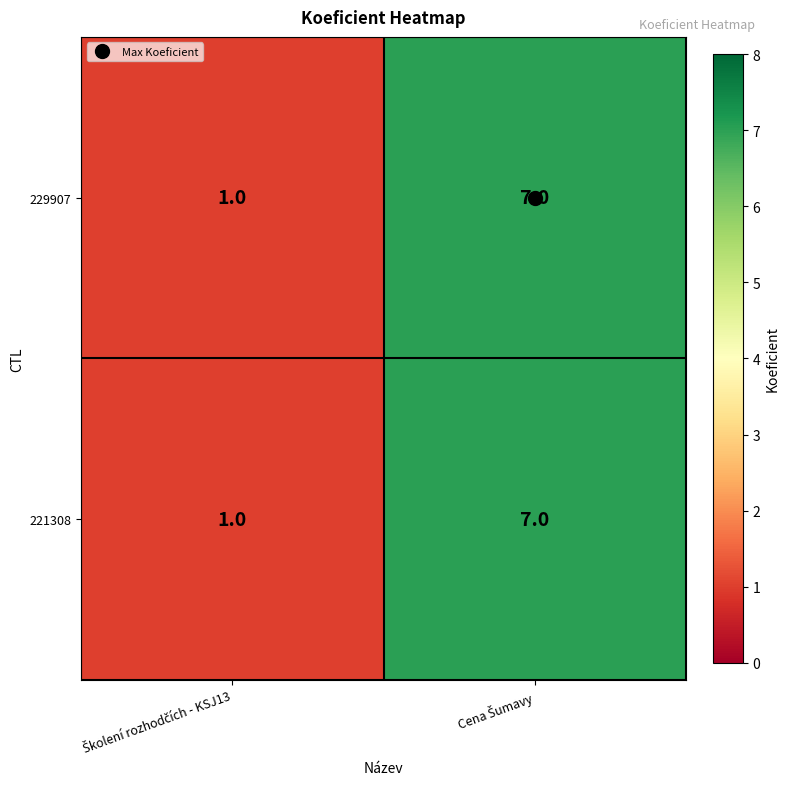

What is the maximum value for 229907?

7